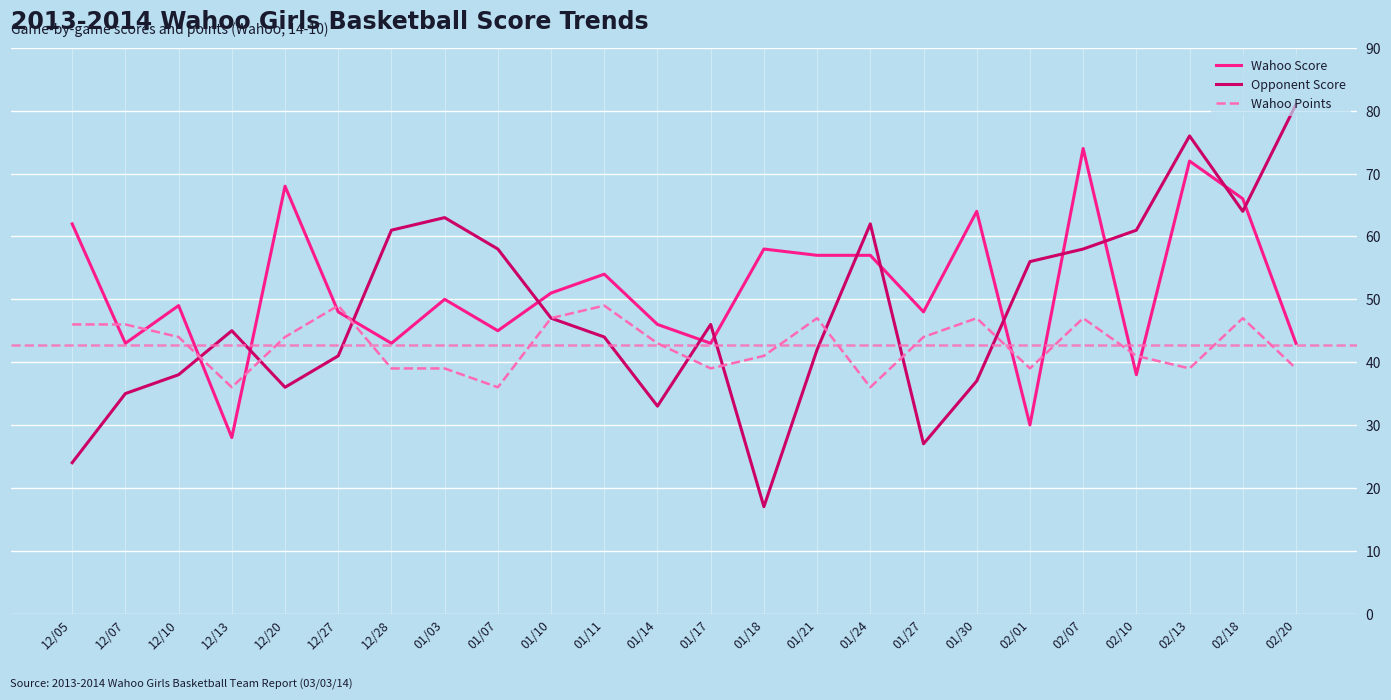

List the series in order of their overall mean, highest first.

Wahoo Score, Opponent Score, Wahoo Points